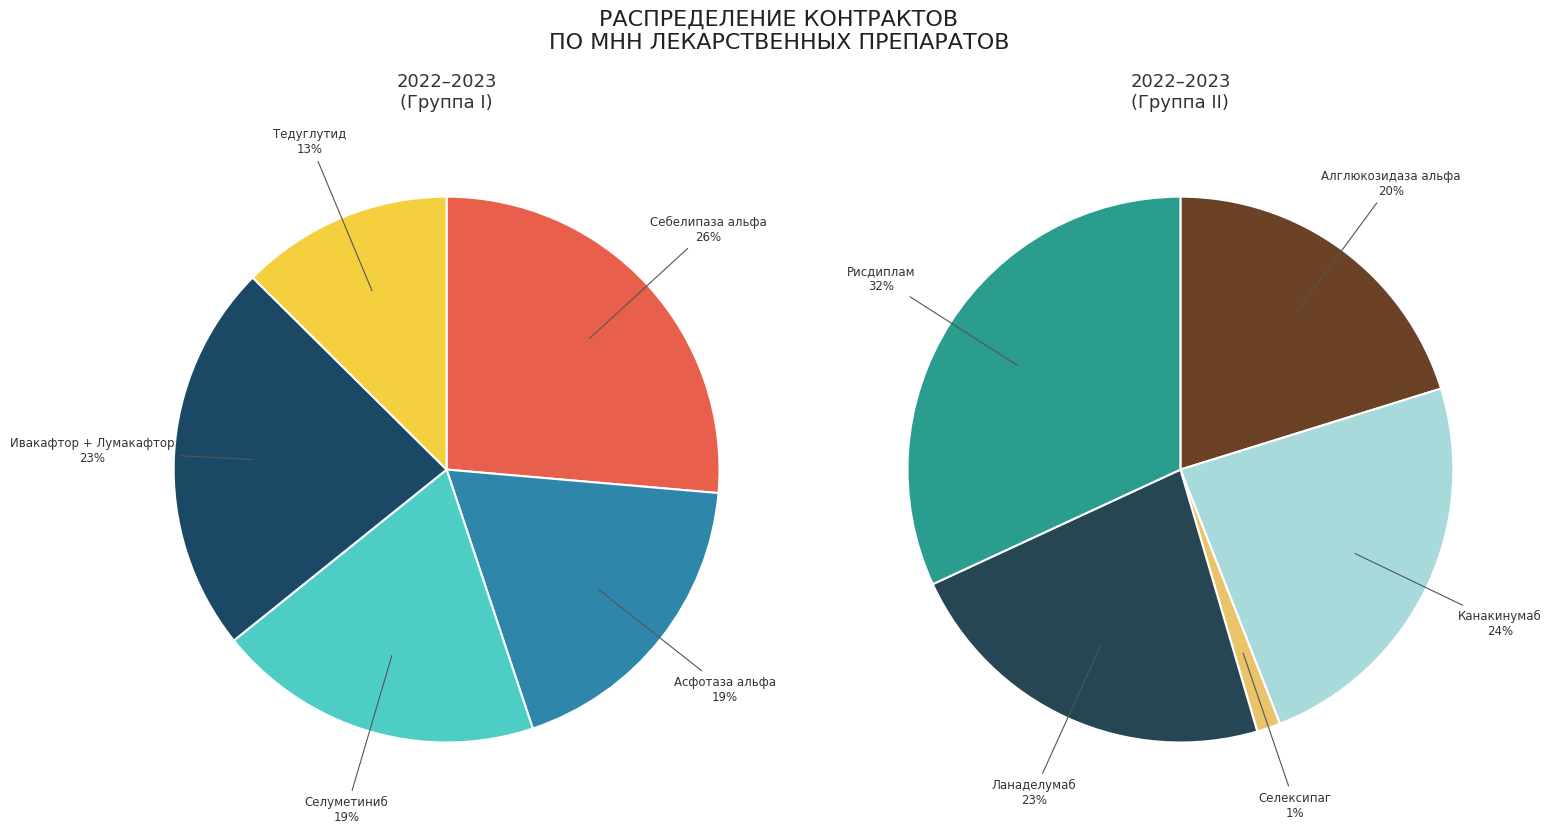

To the nearest percent, what is the difference between the Асфотаза альфа and Ивакафтор + Лумакафтор slice percentages?

4%